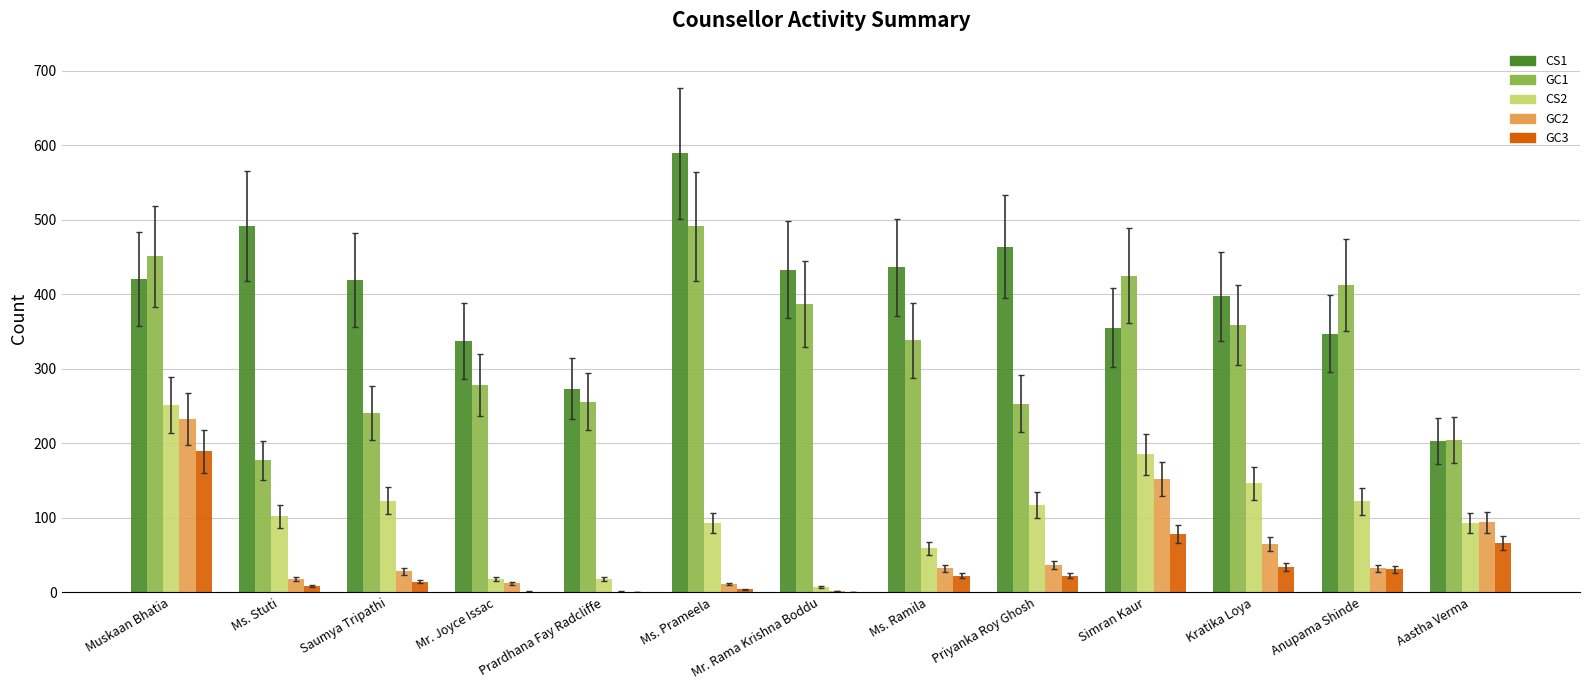

Does the chart contain stacked bars?

No